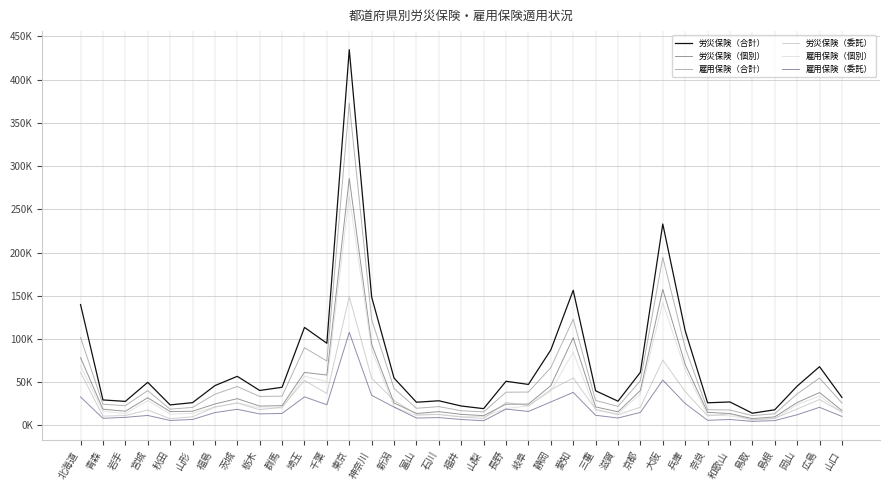

What is the difference between the maximum and minimum values in the 雇用保険（委託） series?

102913